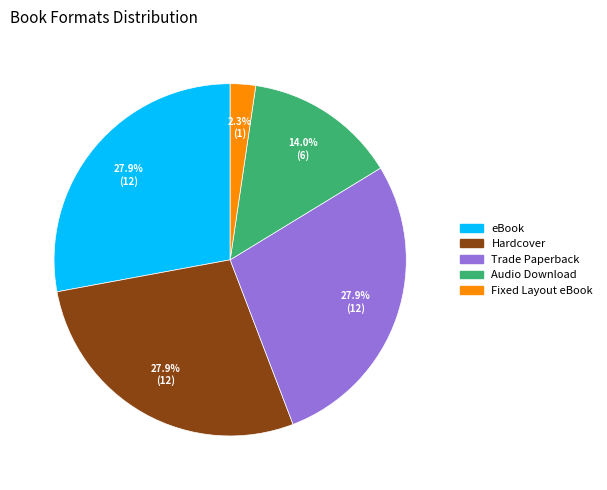

Does any single category account for the majority?

No